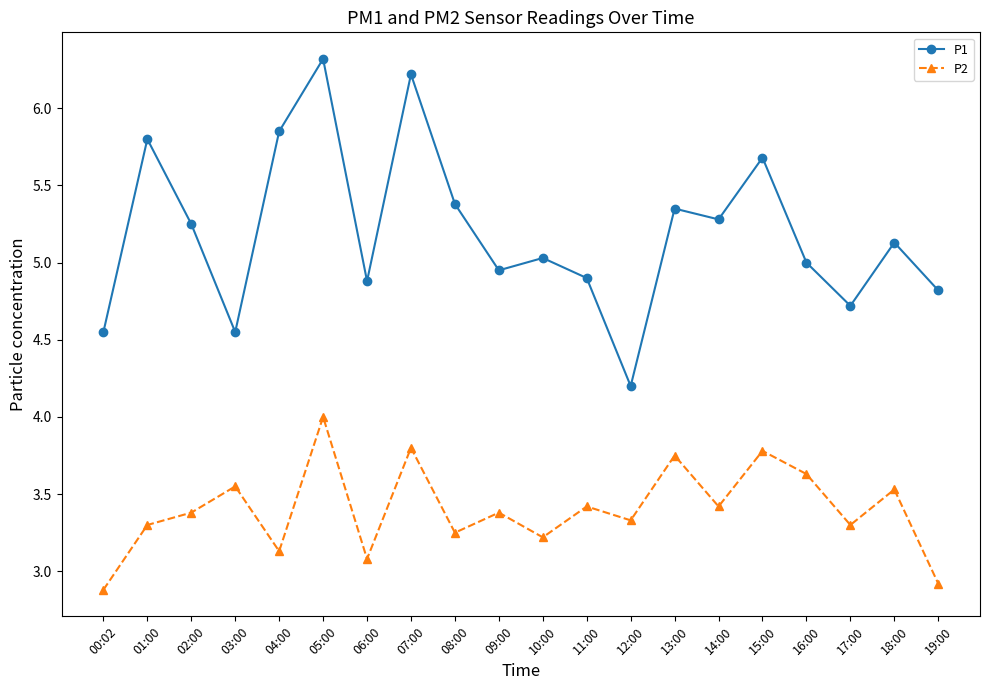

What is the difference between the P1 values at 07:00 and 00:02?

1.7